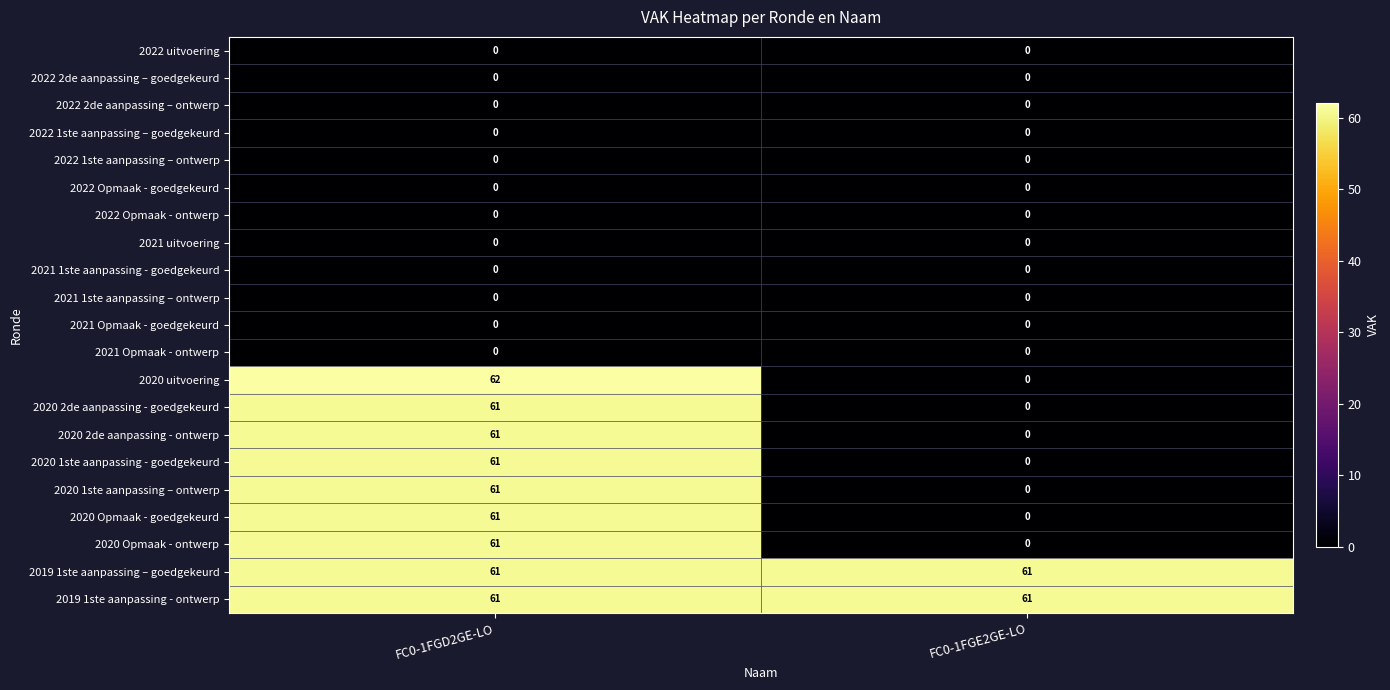

List the labels in order of 2020 Opmaak - goedgekeurd value, largest first.

FC0-1FGD2GE-LO, FC0-1FGE2GE-LO